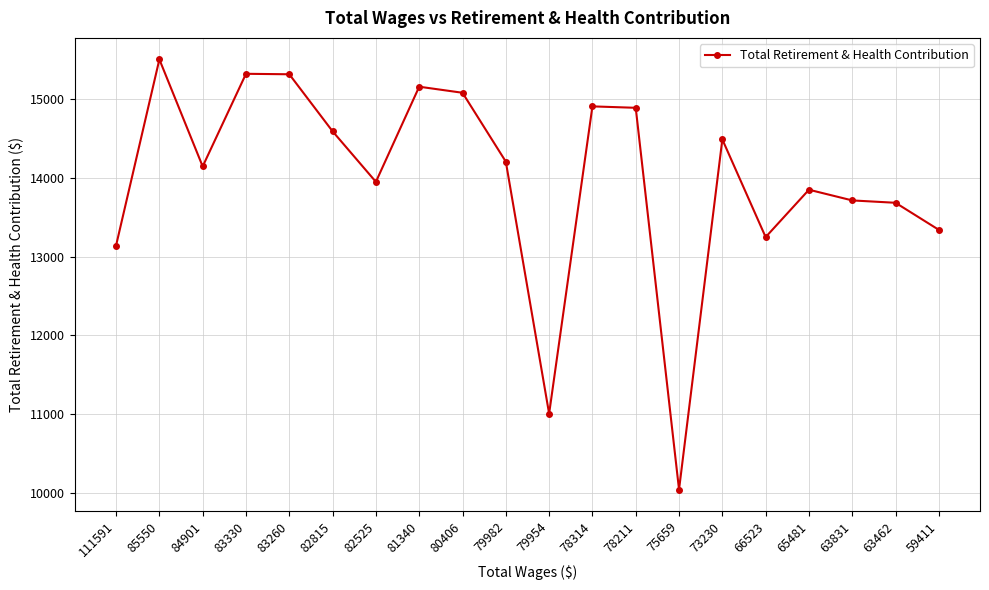

What is the value of the 7th point from the left?

13951